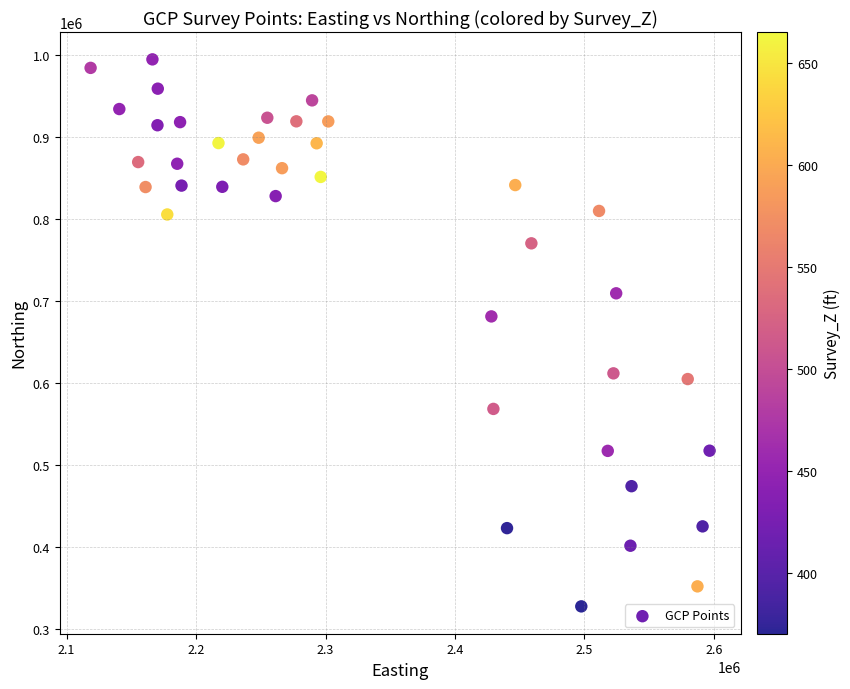

What is the range of Y values (max minus min)?

666673.7